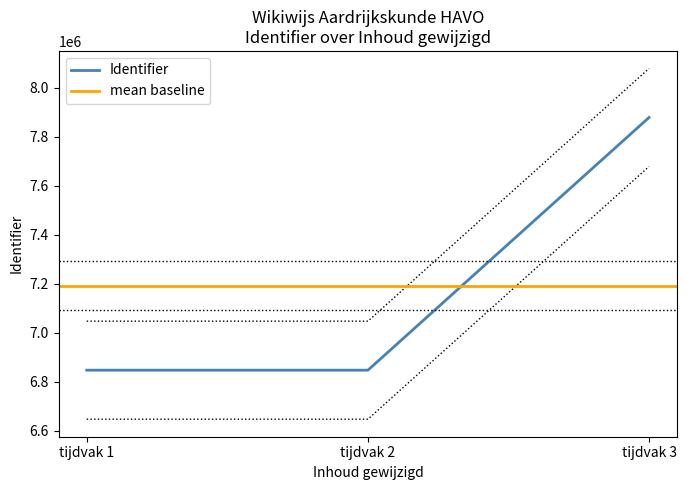

Which category has the highest value in the Identifier series?

tijdvak 3